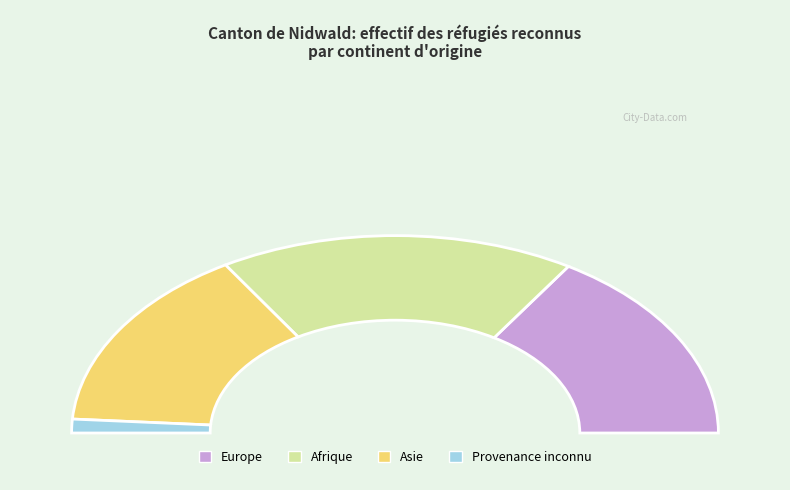

Rank the categories by value from lowest to highest.

Provenance inconnu, Asie, Europe, Afrique